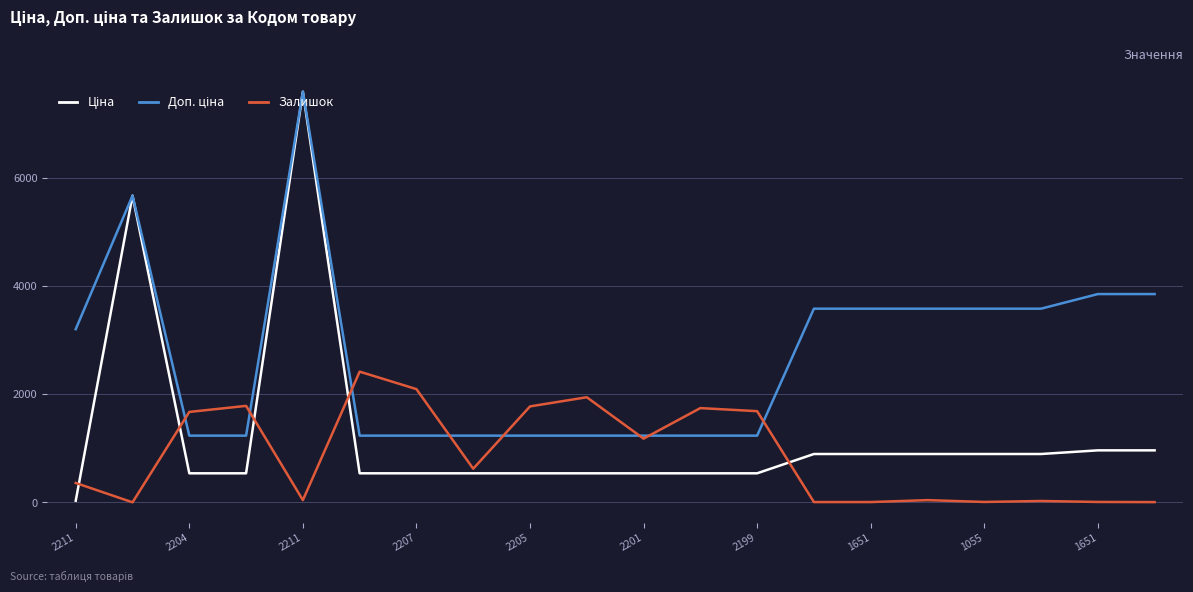

What is the maximum value shown in the chart?

7596.5